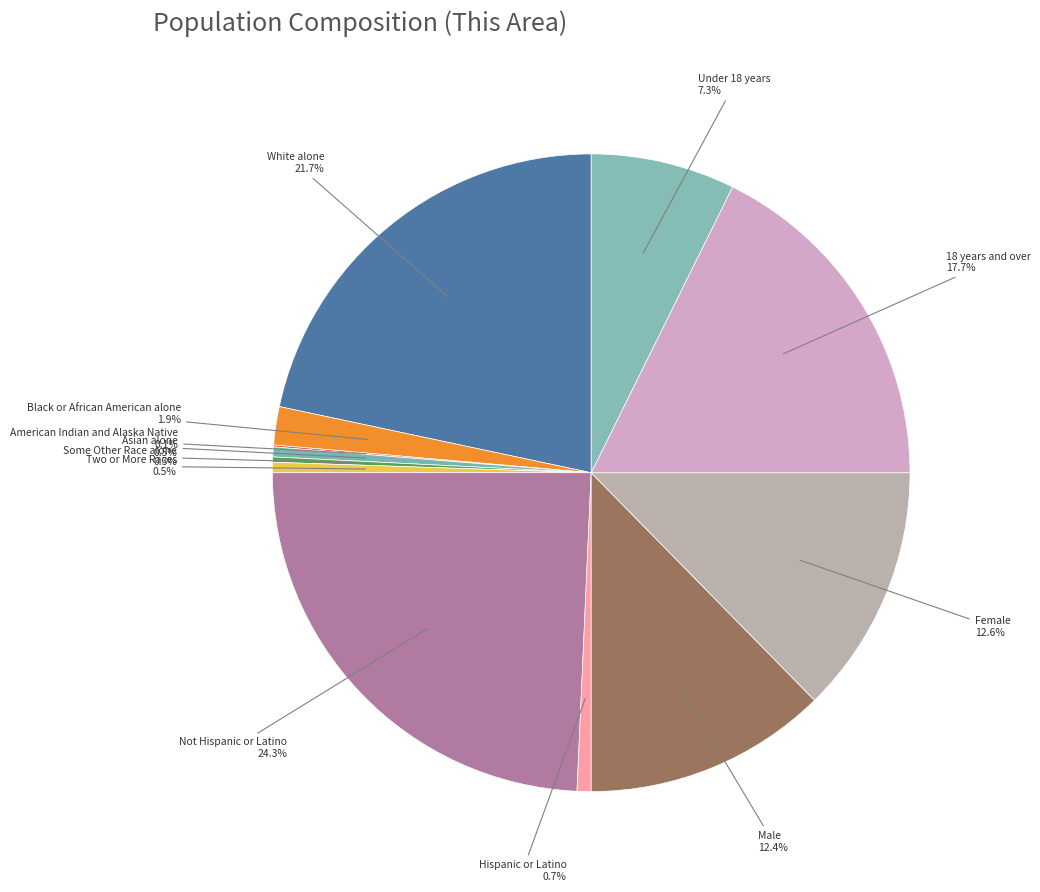

Approximately how many times larger is the value at Not Hispanic or Latino compared to White alone?

1.1